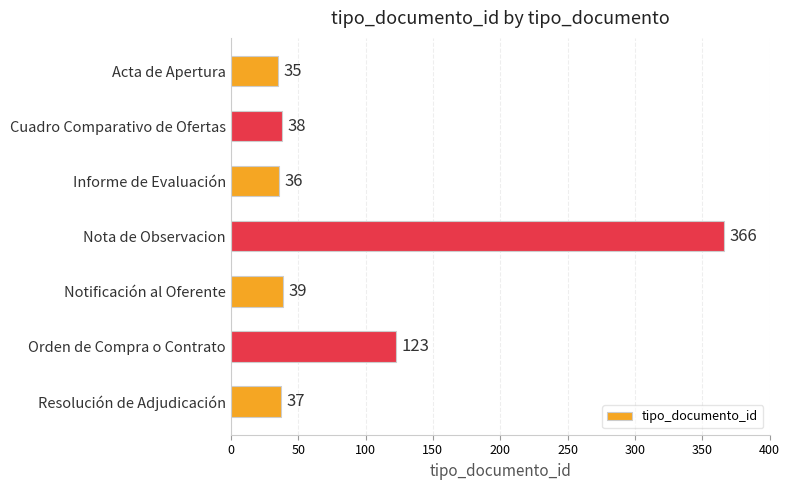

What is the difference between the maximum and minimum values?

331